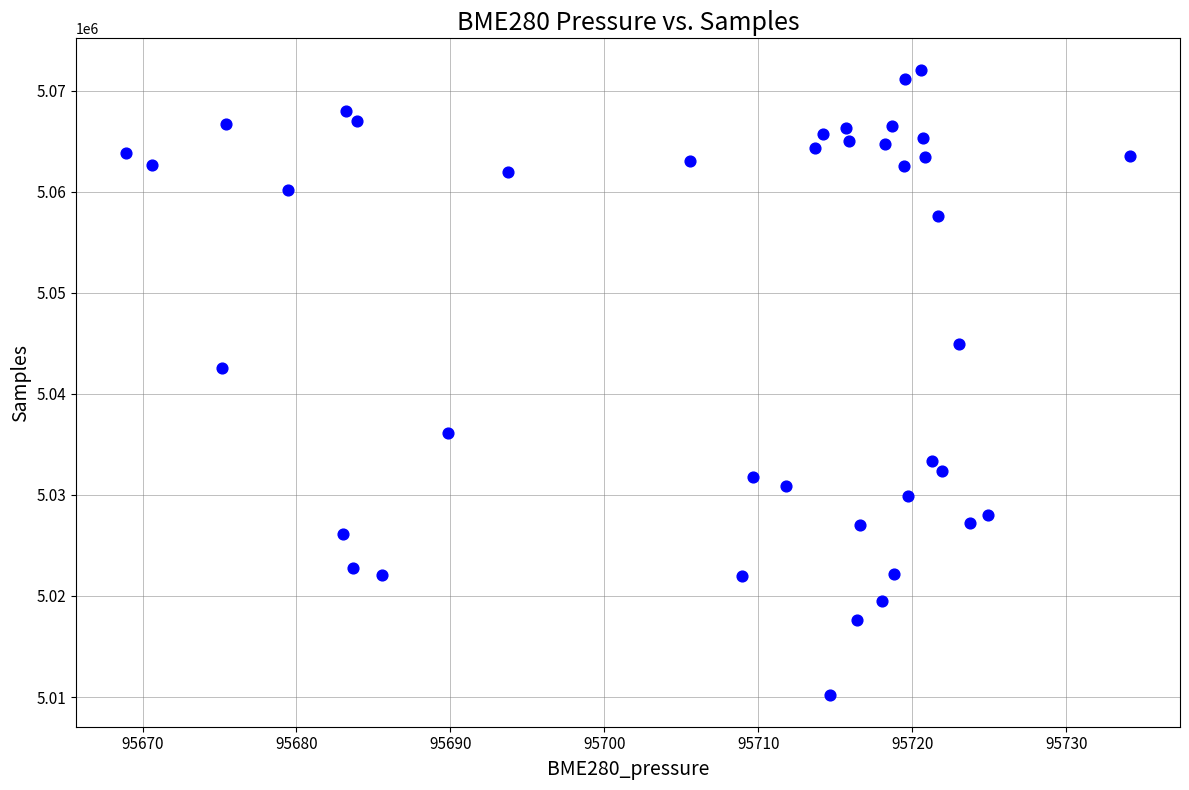

What is the range of Y values (max minus min)?

61921